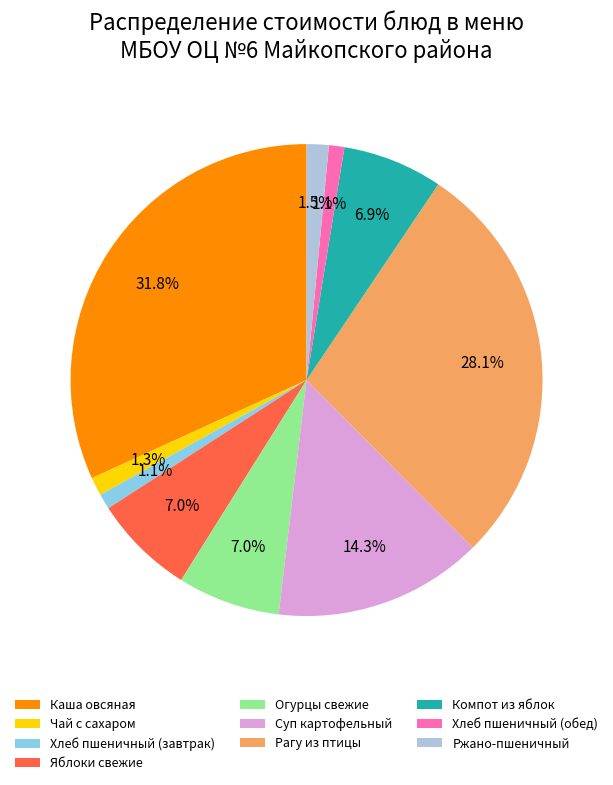

To the nearest percent, what is the combined percentage of Ржано-пшеничный and Каша овсяная?

33%